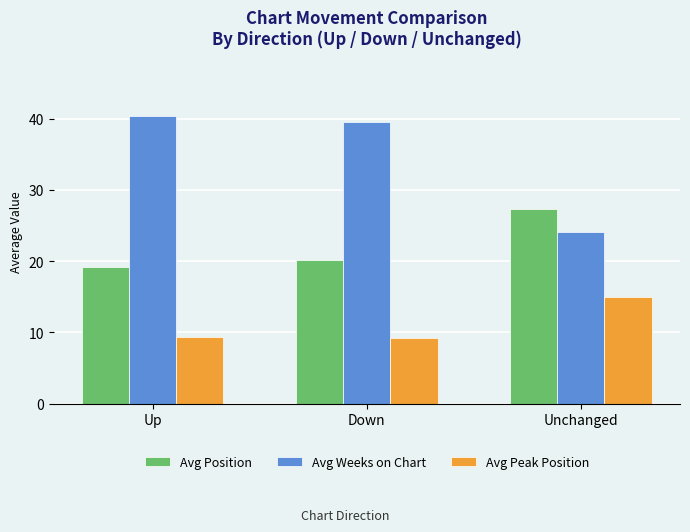

Reading right to left, what are all the values shown in this chart?

Avg Position: 27.3	20.1	19.2
Avg Weeks on Chart: 24.1	39.6	40.4
Avg Peak Position: 15.0	9.2	9.4